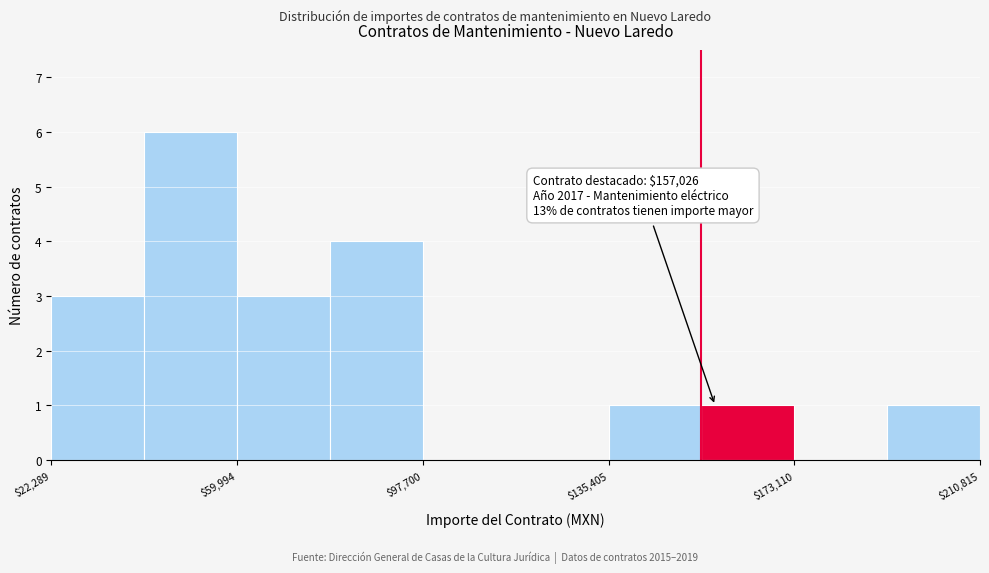

Read against the x-axis, roughly where is the centre of the tallest bar?

50000